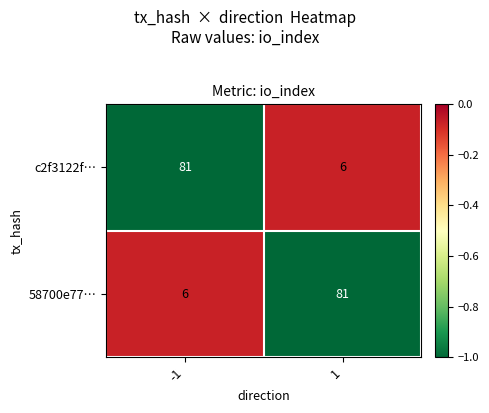

Rank the categories by c2f3122f… value from highest to lowest.

-1, 1